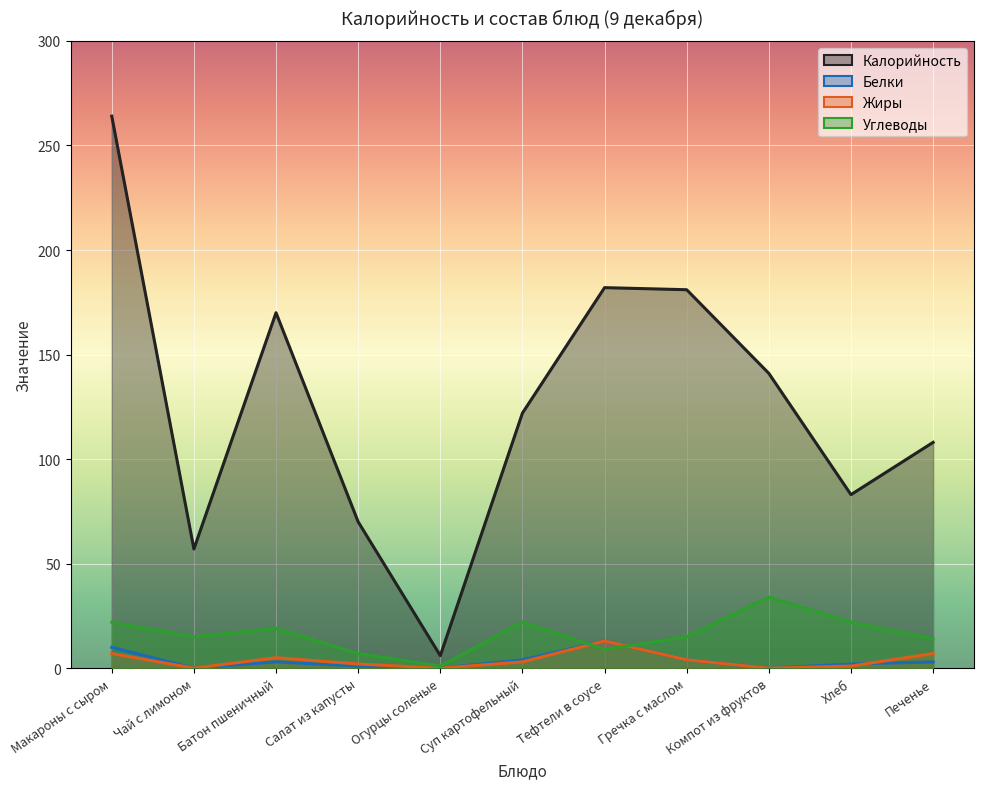

True or false: Углеводы and Калорийность intersect in this chart.

False